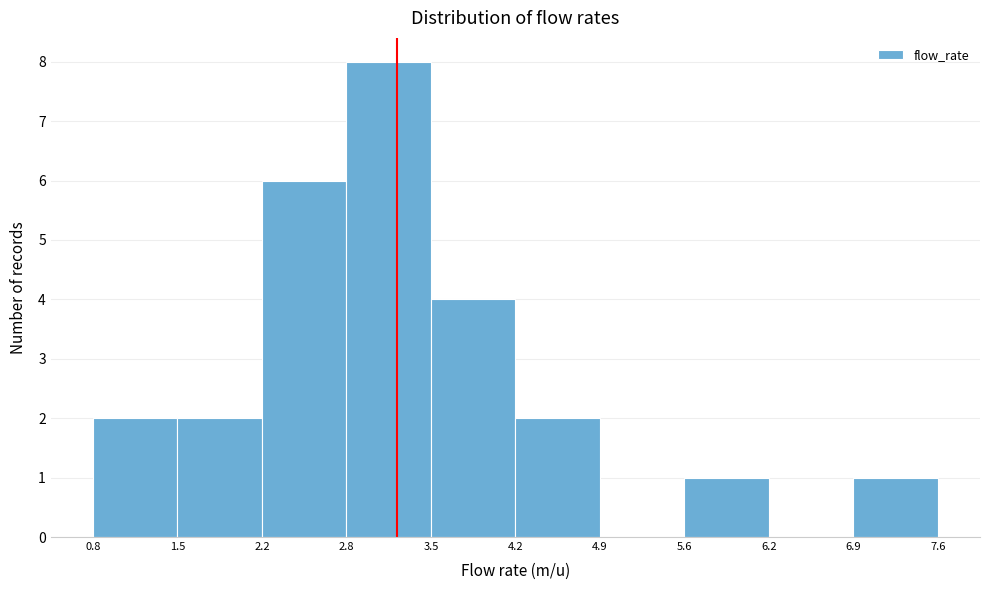

How tall is the bar that spans 0.8 to 1.5 on the x-axis? The values are not printed on the chart, so give them approximately, as read against the axis.

2